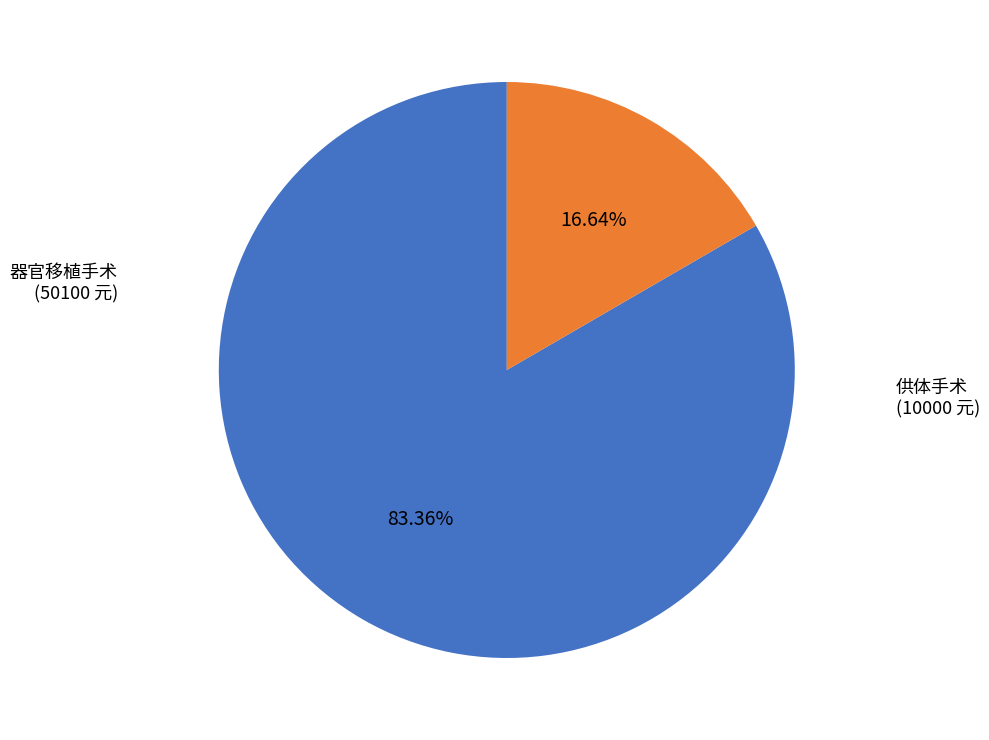

Is there any slice that represents more than half of the pie?

Yes